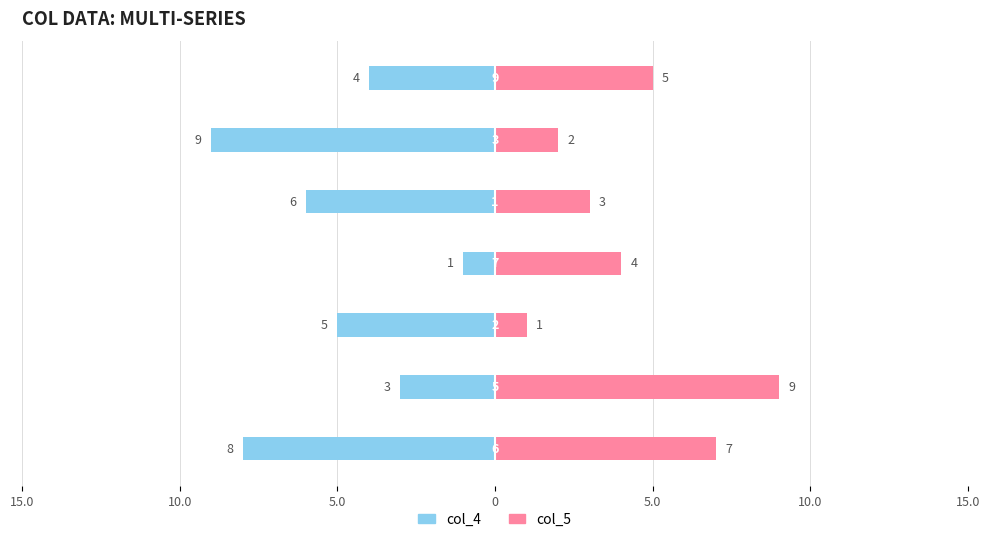

How many bars are there in total?

14